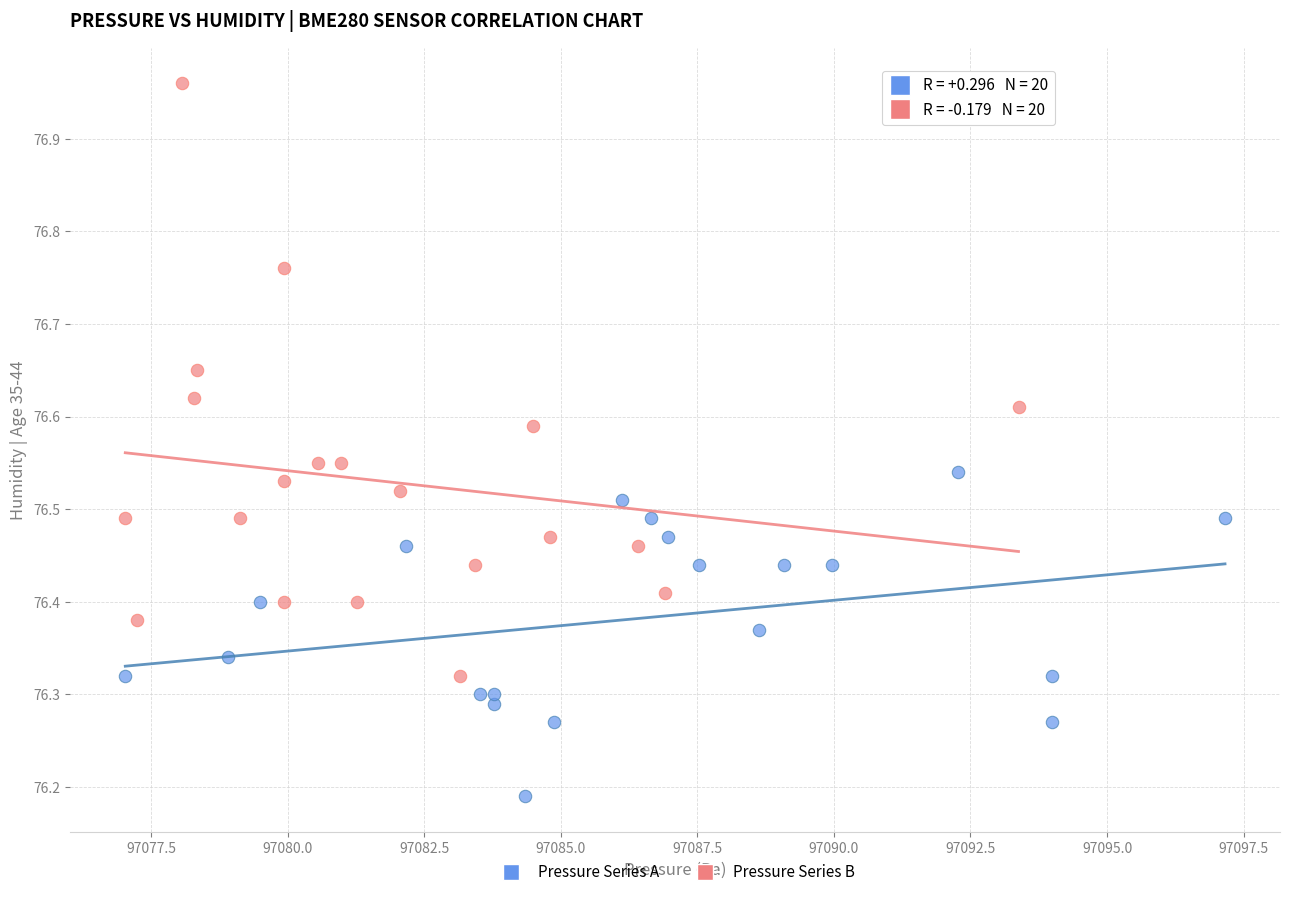

Which series contains the lowest Y value?

Pressure Series A